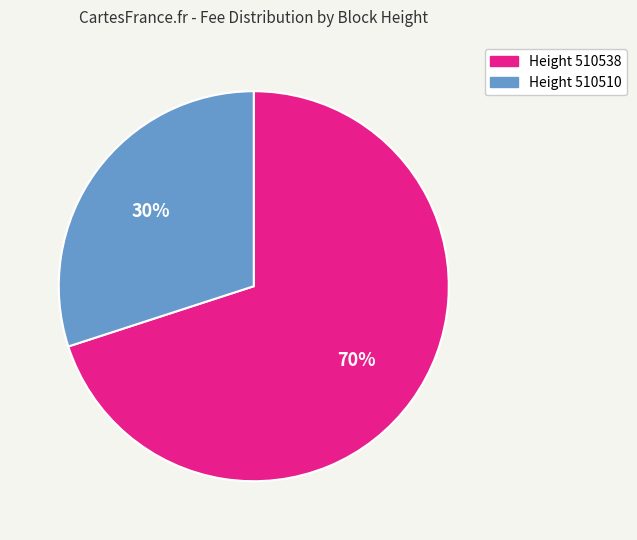

Between Height 510510 and Height 510538, which is larger?

Height 510538